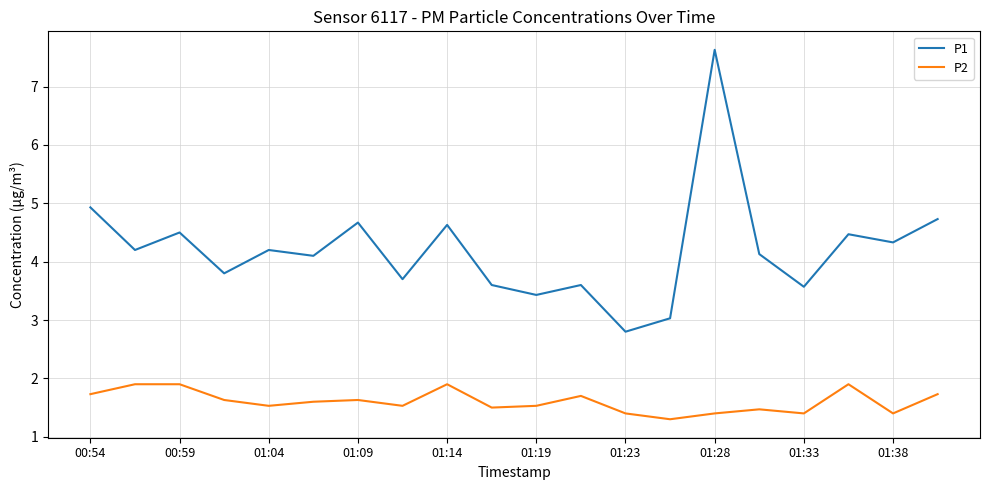

Reading left to right, extract all data points from this chart.

P1: 4.9	4.2	4.5	3.8	4.2	4.1	4.7	3.7	4.6	3.6	3.4	3.6	2.8	3.0	7.6	4.1	3.6	4.5	4.3	4.7
P2: 1.7	1.9	1.9	1.6	1.5	1.6	1.6	1.5	1.9	1.5	1.5	1.7	1.4	1.3	1.4	1.5	1.4	1.9	1.4	1.7